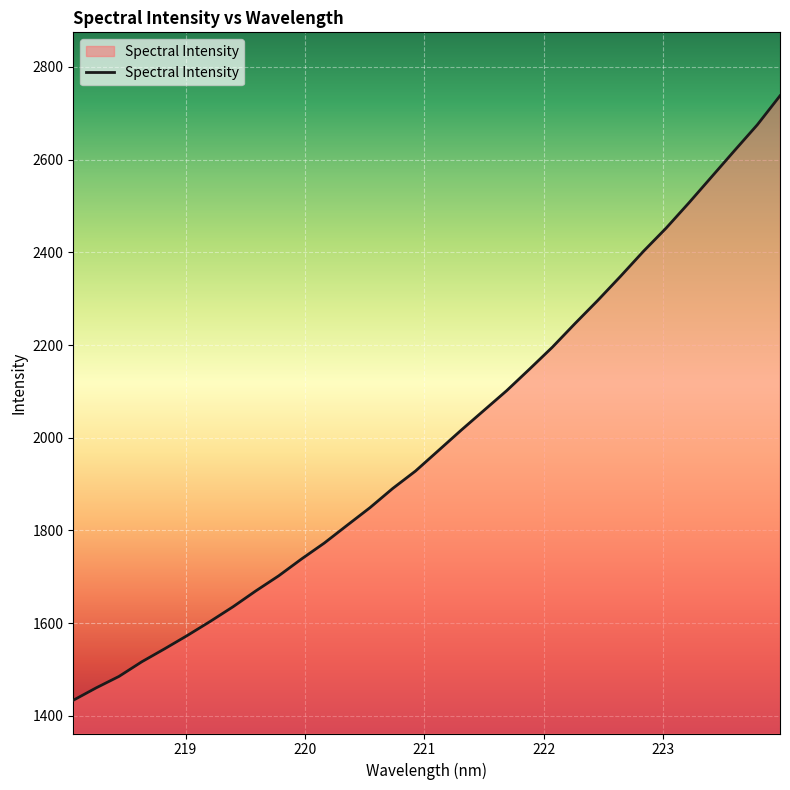

What is the difference between the maximum and minimum values?

1303.9